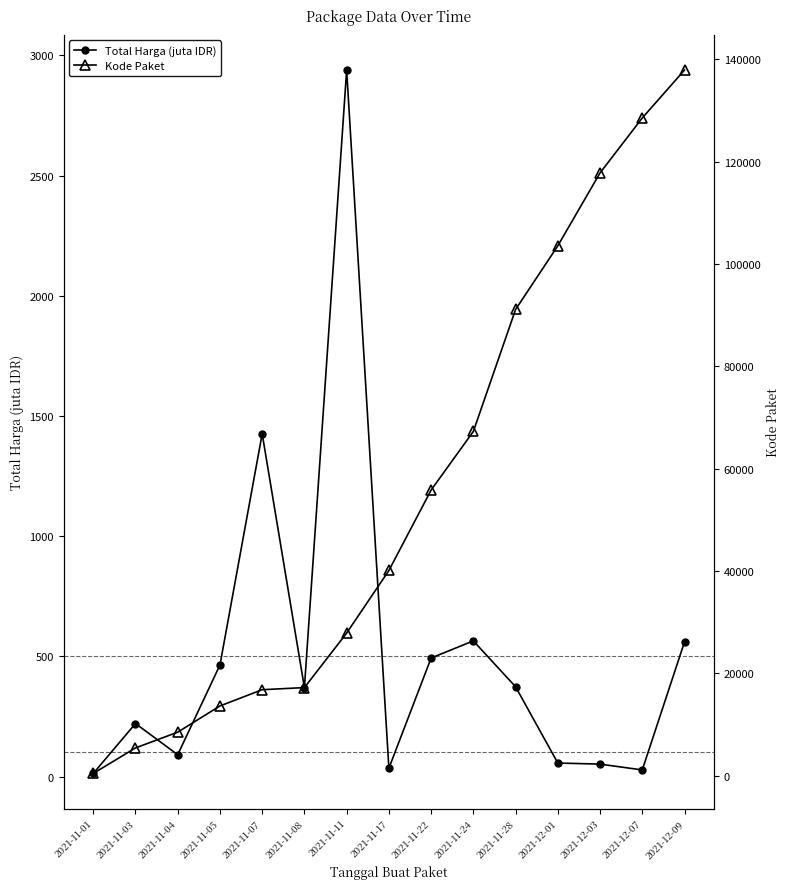

What is the average value of the Total Harga (juta IDR) series?

512.2